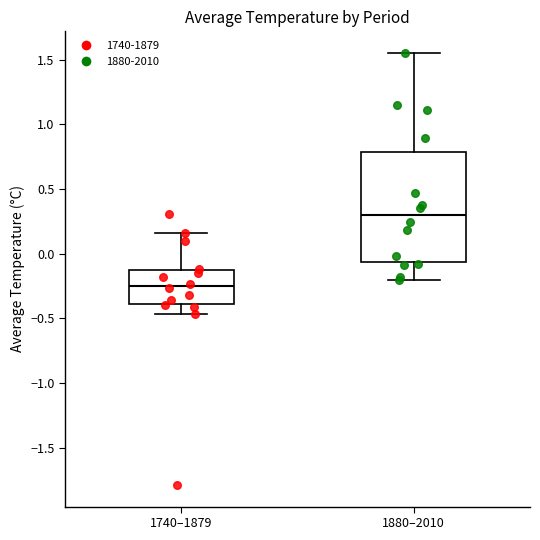

Reading left to right, transcribe this box plot: for each box, give where its median line is, the range the box spans, and where its two whiskers end, as read against the y-axis. The values are not printed on the chart, so give them approximately, as read against the axis.

1740–1879: median -0.25, box -0.40 to -0.15, whiskers -0.45 to 0.15
1880–2010: median 0.30, box -0.05 to 0.80, whiskers -0.20 to 1.55